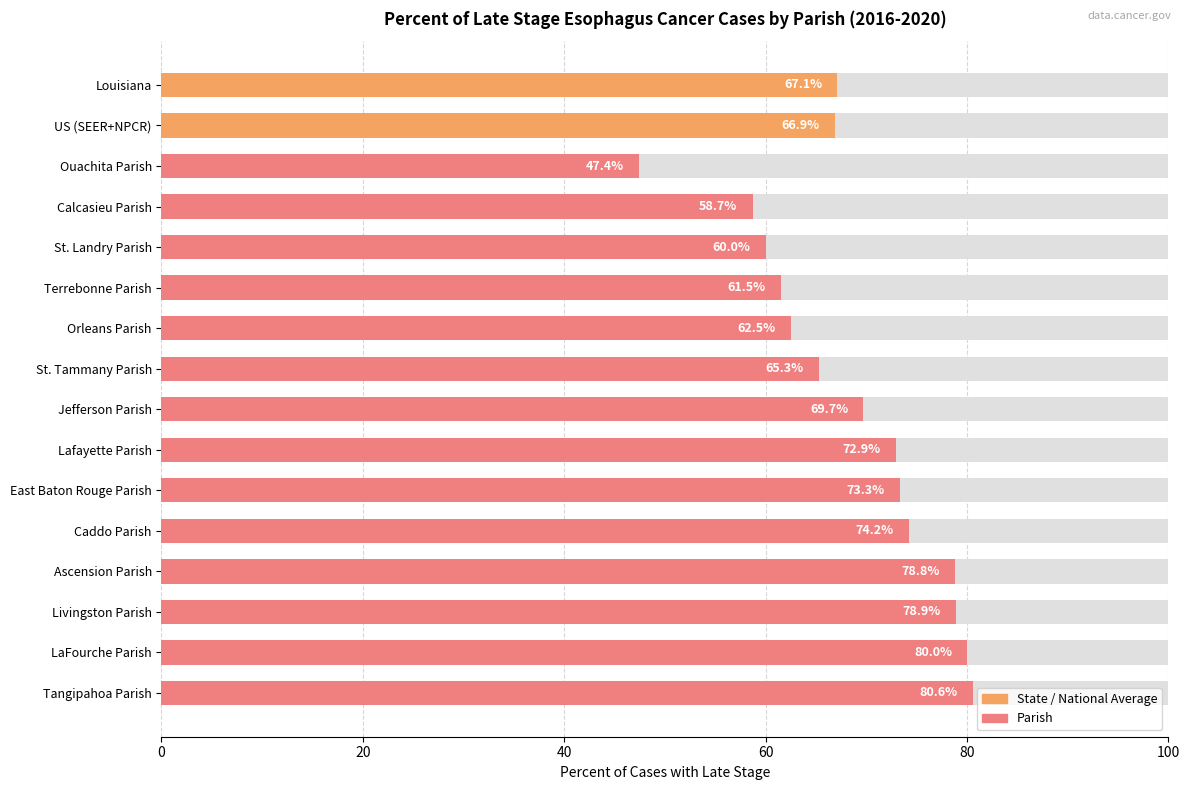

What is the change in value from Orleans Parish to Ascension Parish?

+16.3